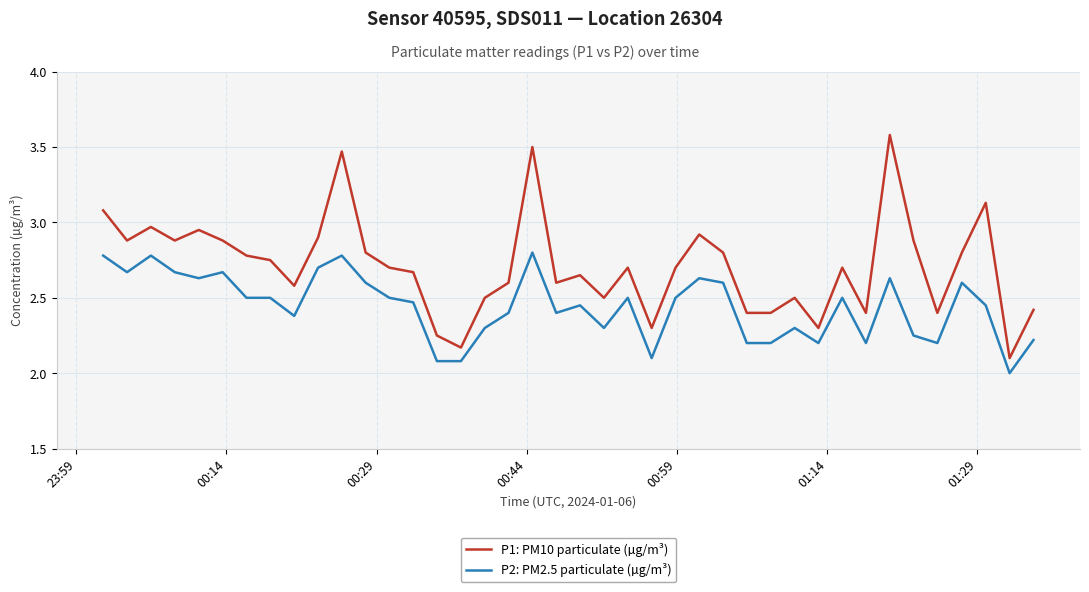

True or false: P1: PM10 particulate (µg/m³) and P2: PM2.5 particulate (µg/m³) intersect in this chart.

False